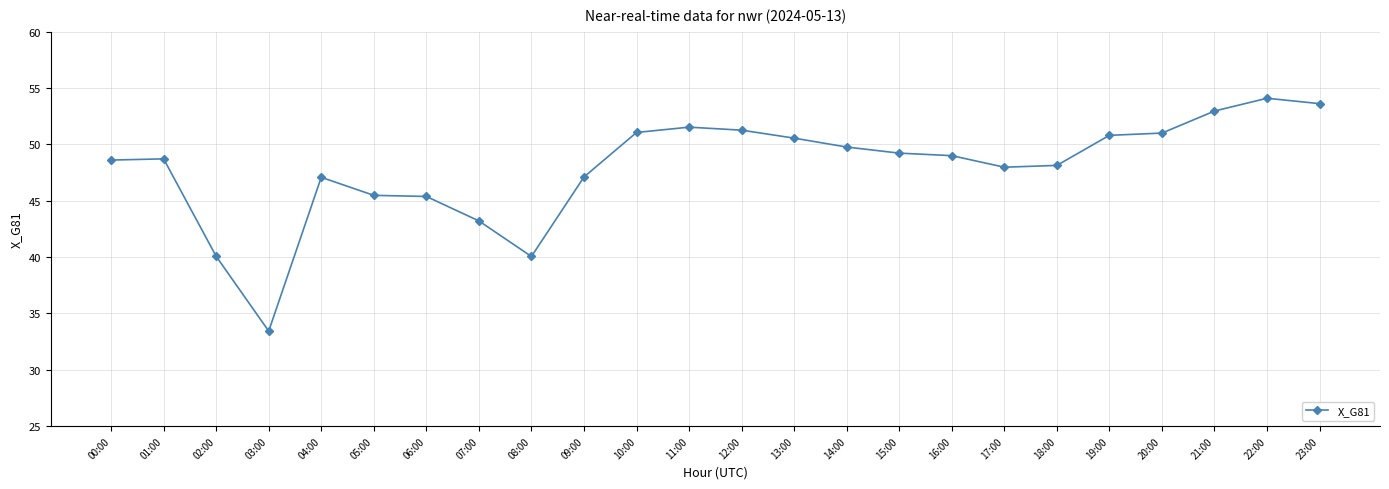

What position from the left is 06:00?

7